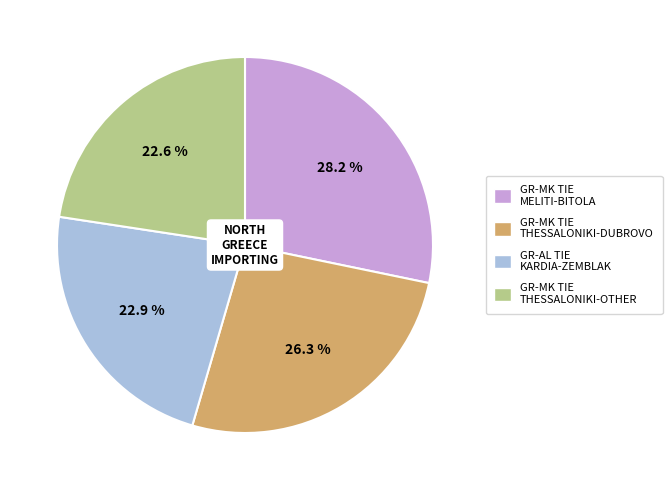

Does any single category account for the majority?

No